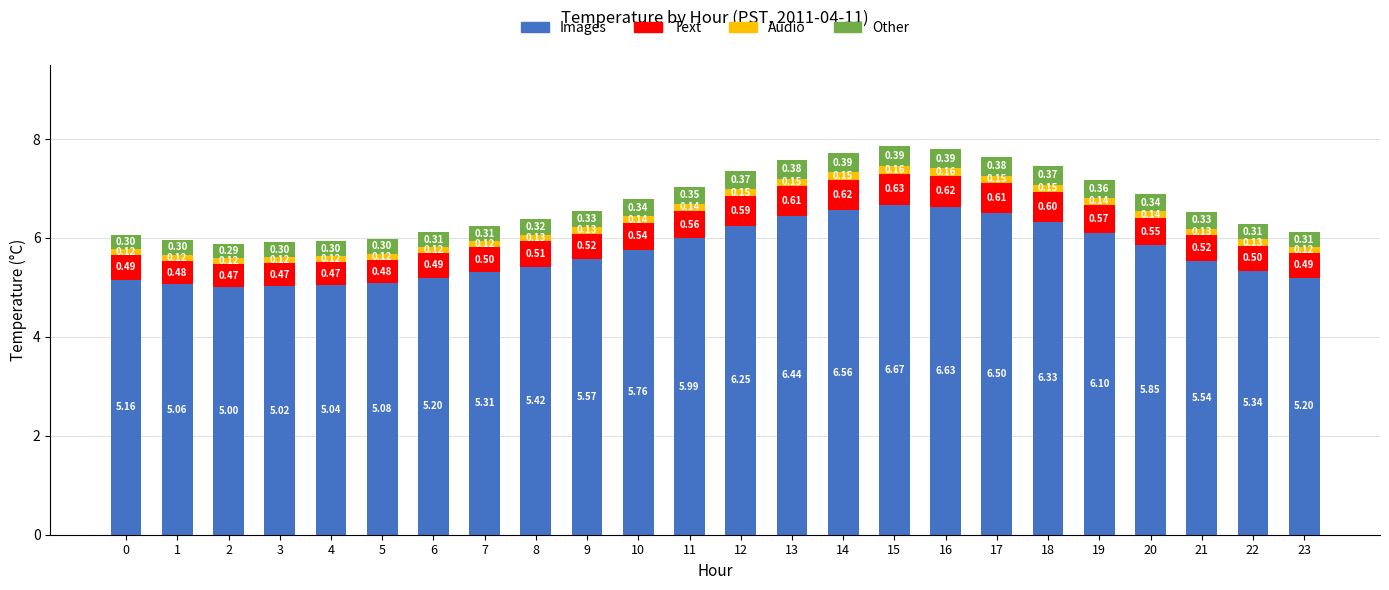

At which category is the sum across all series the highest?

15